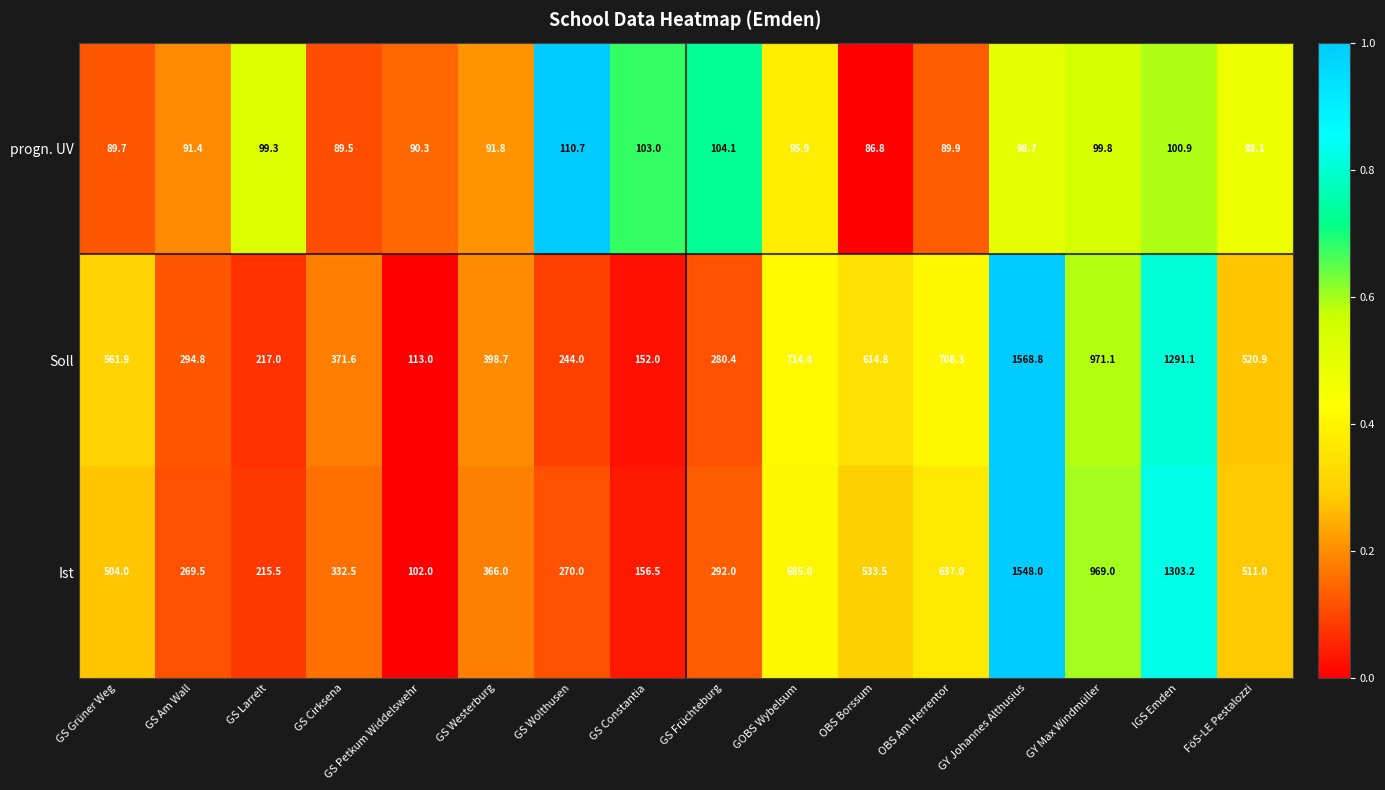

What is the sum of the progn. UV values at OBS Borssum and GS Constantia?

189.8